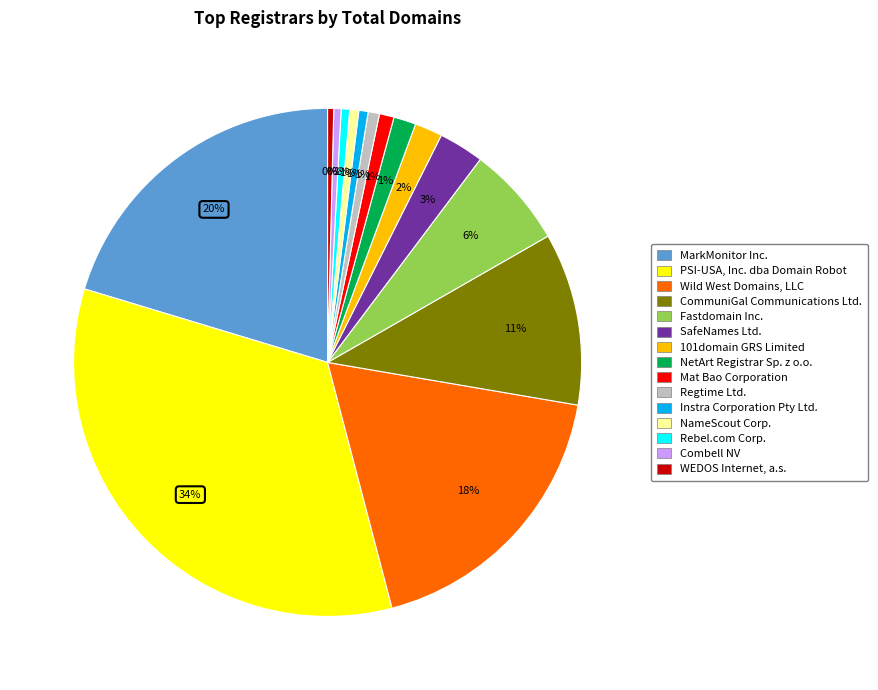

What percentage is the Regtime Ltd. slice, to the nearest percent?

1%